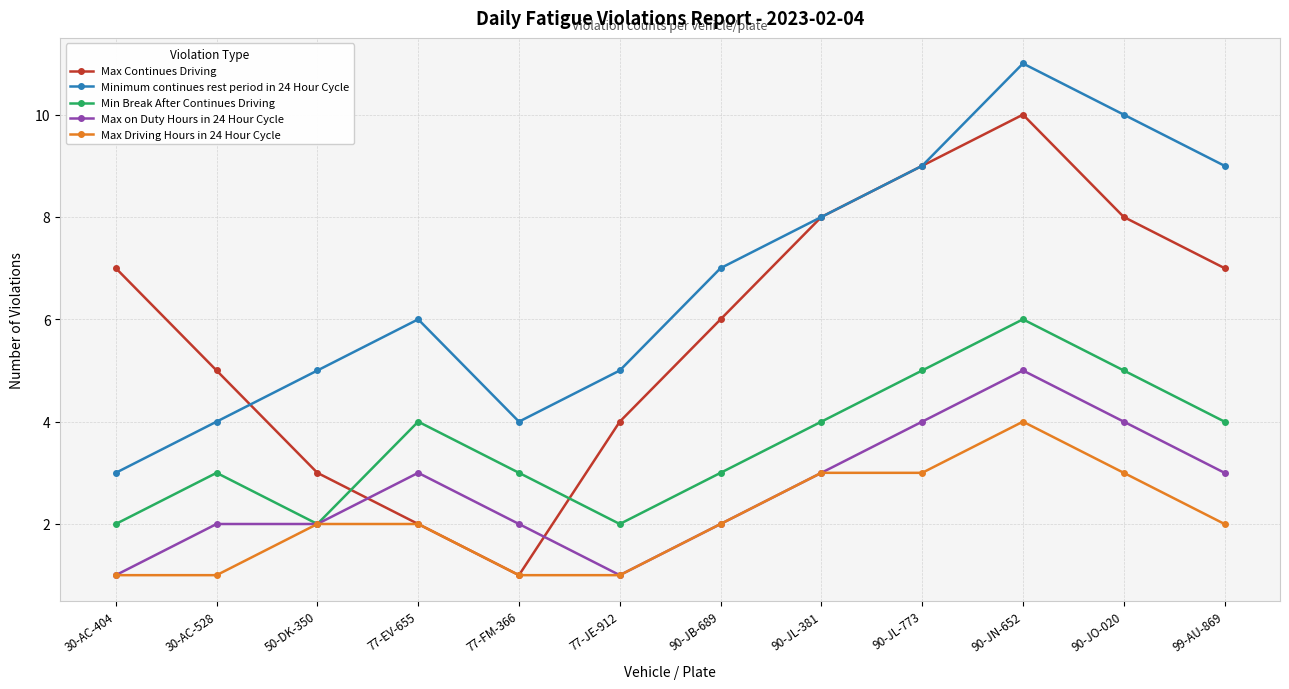

Does the chart display data point markers on the line(s)?

Yes